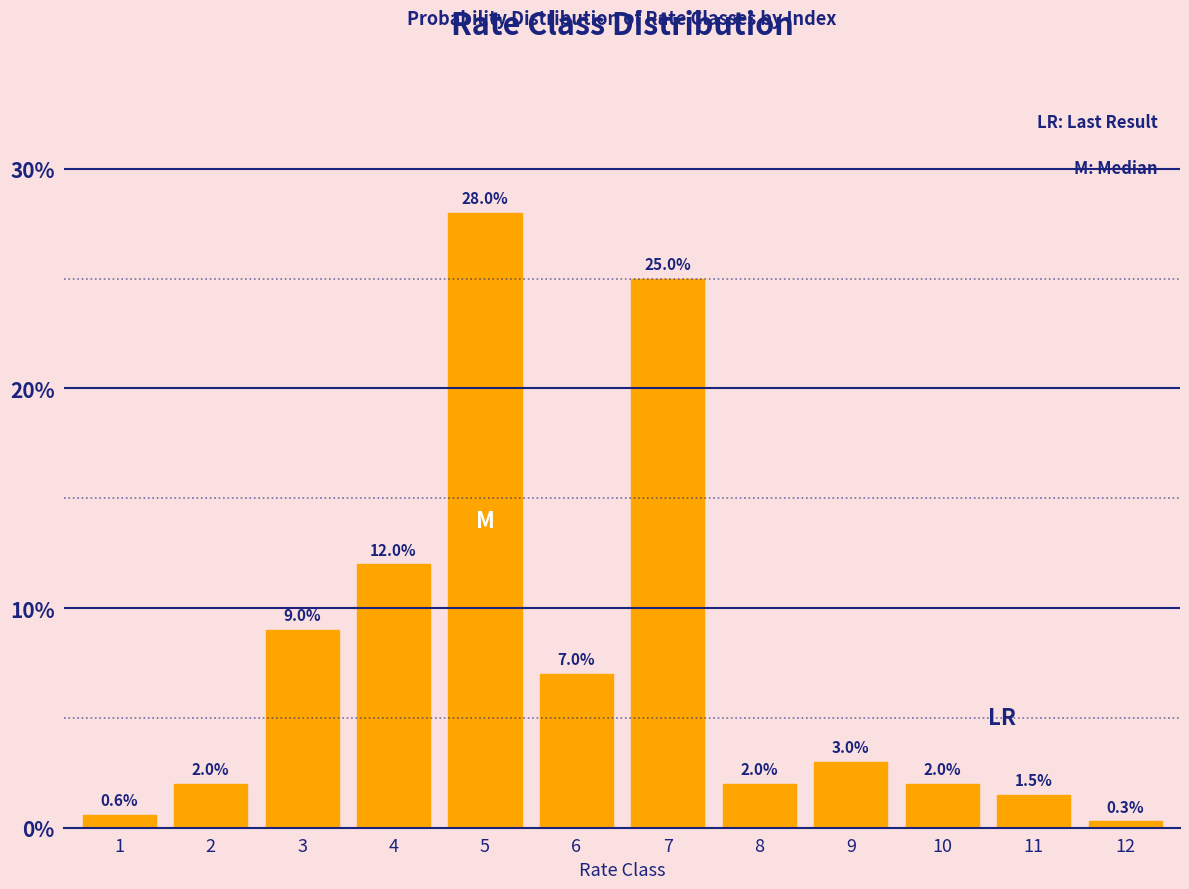

Reading left to right, list all the values displayed in this chart.

1=0.6	2=2.0	3=9.0	4=12.0	5=28.0	6=7.0	7=25.0	8=2.0	9=3.0	10=2.0	11=1.5	12=0.3